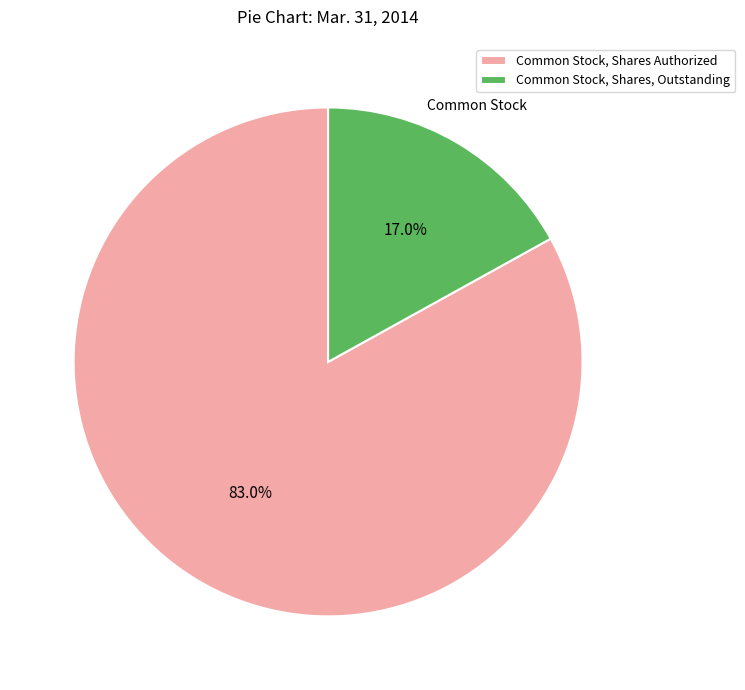

True or false: Common Stock, Shares, Outstanding accounts for 17% of the total.

True